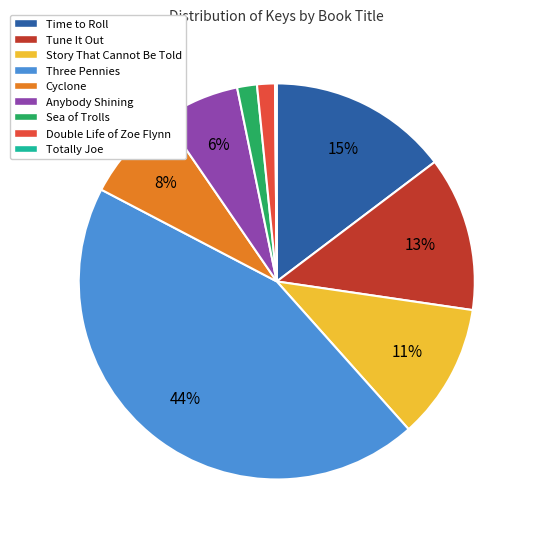

Is there any slice that represents more than half of the pie?

No